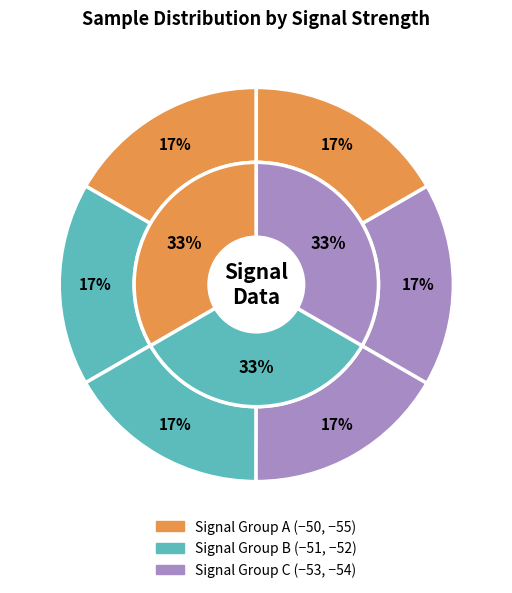

Count the number of slices in the pie.

6